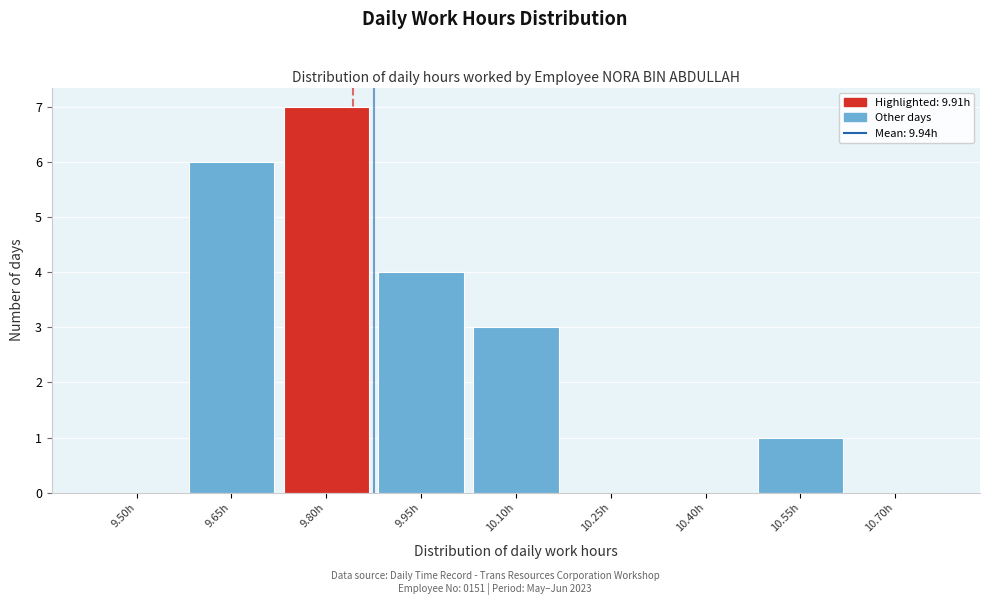

Reading right to left, extract all data points from this chart.

10.70h=0	10.55h=1	10.40h=0	10.25h=0	10.10h=3	9.95h=4	9.80h=7	9.65h=6	9.50h=0